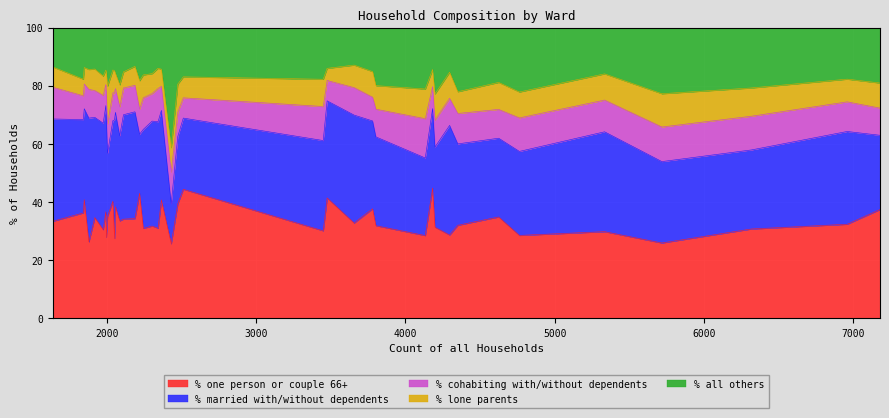

True or false: % all others has more than 1 points higher than both neighbors.

True